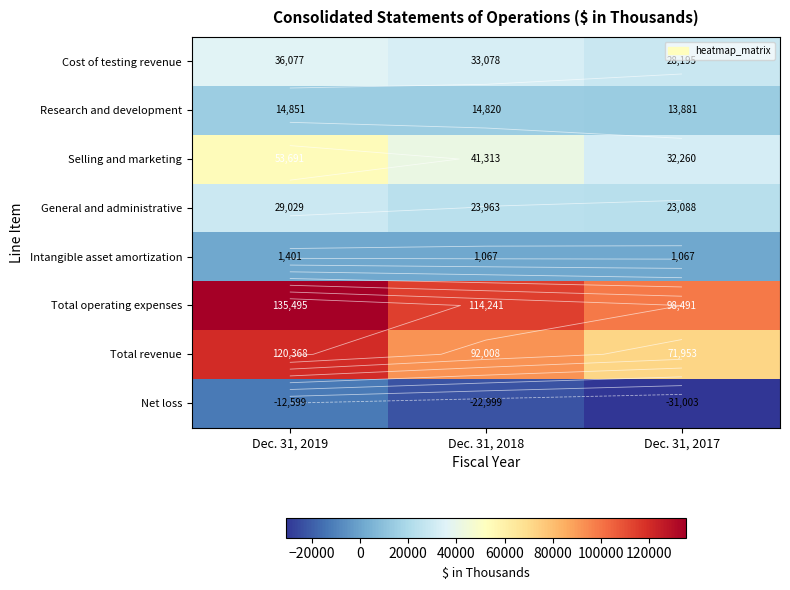

True or false: Intangible asset amortization has a value of 1401 at Dec. 31, 2019.

True